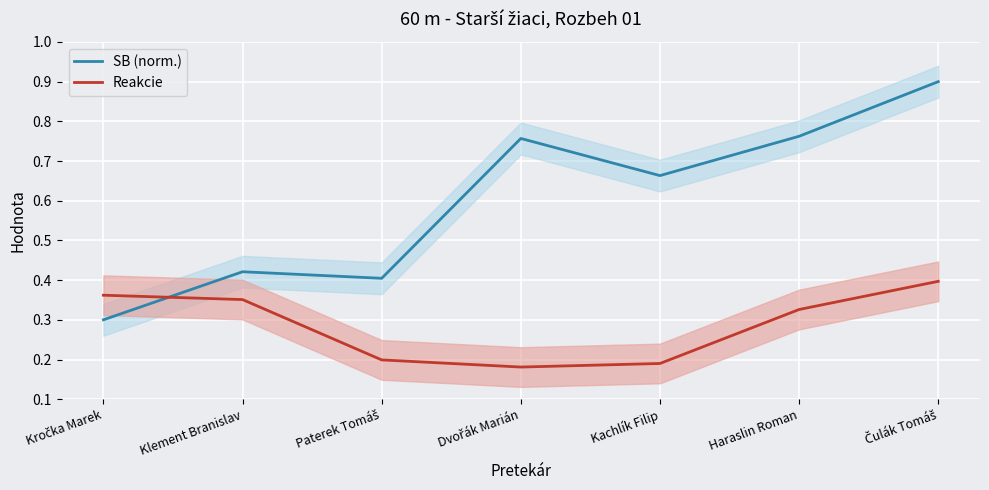

List the series in order of their peak value, highest first.

SB (norm.), Reakcie